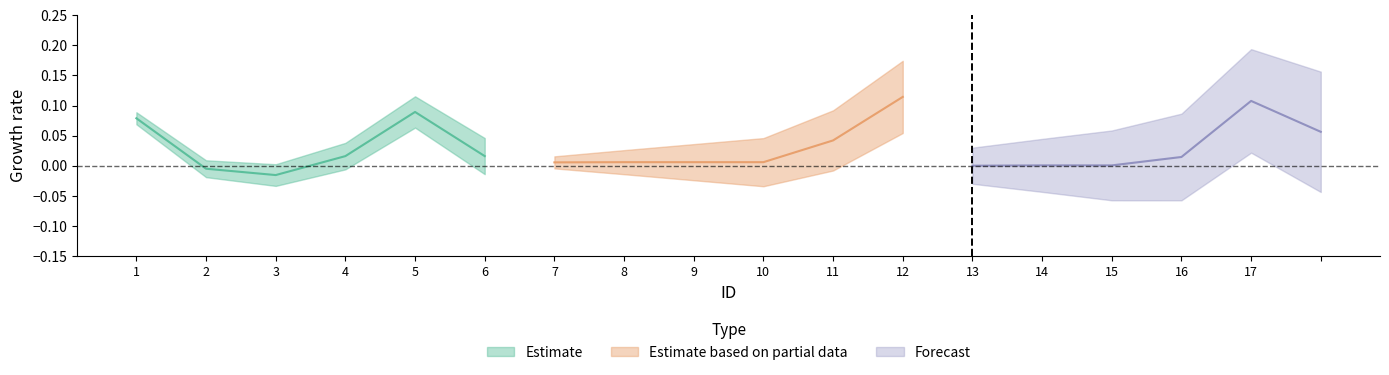

What is the difference between the maximum and second lowest values in the Forecast series?

0.1